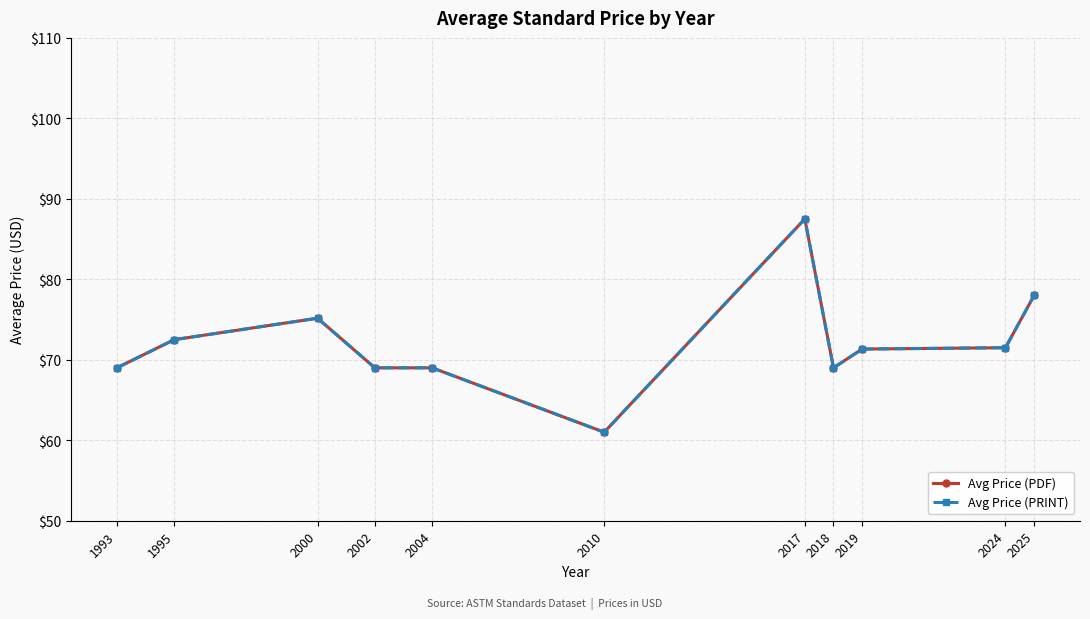

The Avg Price (PRINT) series shows 69.0 at 2004. True or false?

True